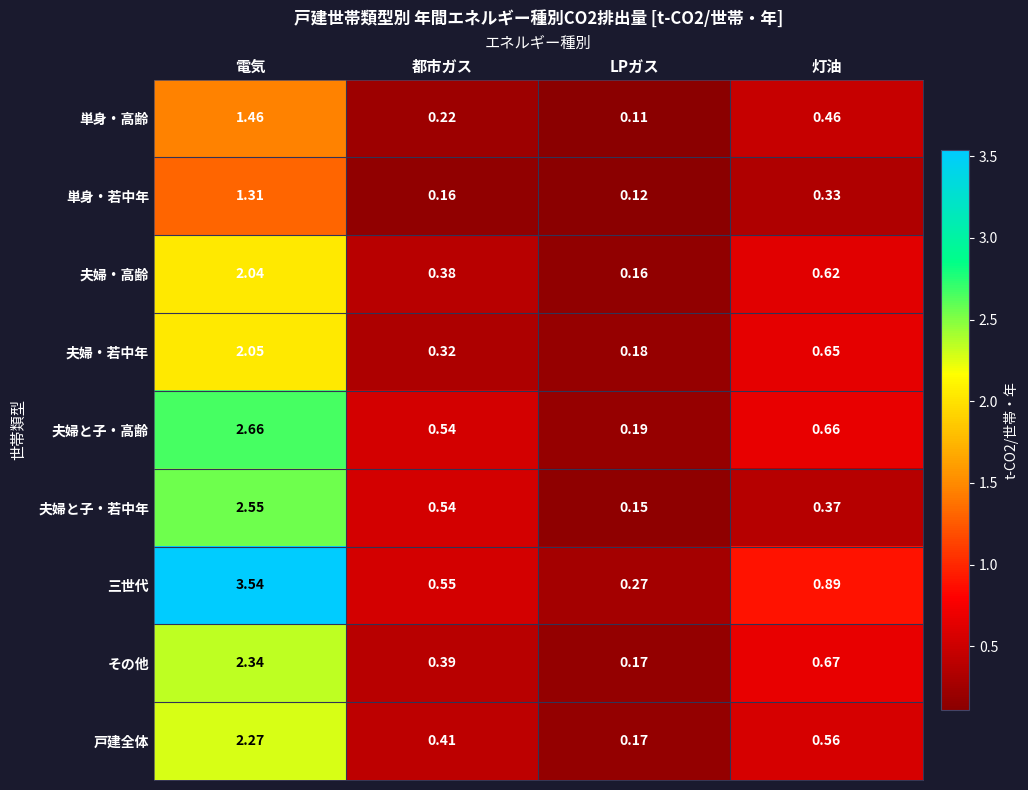

Which series has the largest total across all categories?

三世代